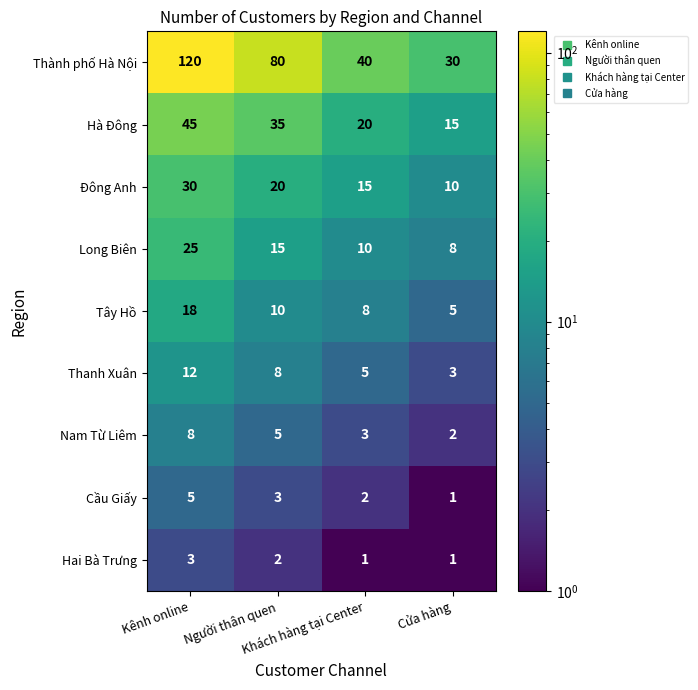

Which series has the widest spread of values?

Thành phố Hà Nội